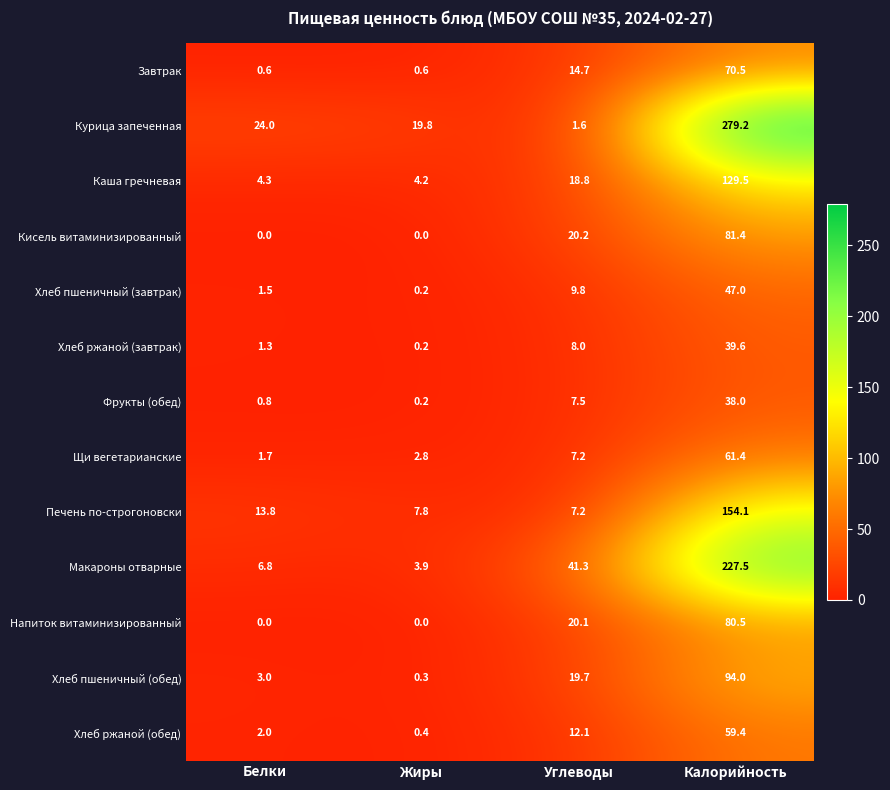

Which series has the largest range (max minus min)?

Курица запеченная